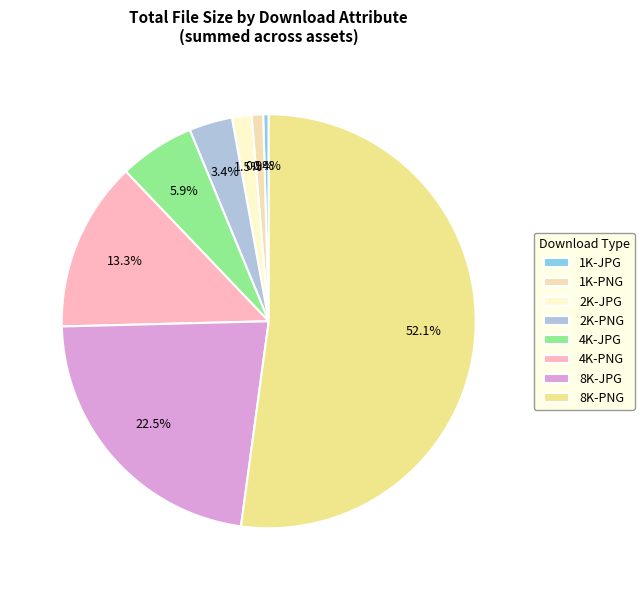

What portion of the pie excludes 8K-JPG?

77.5%